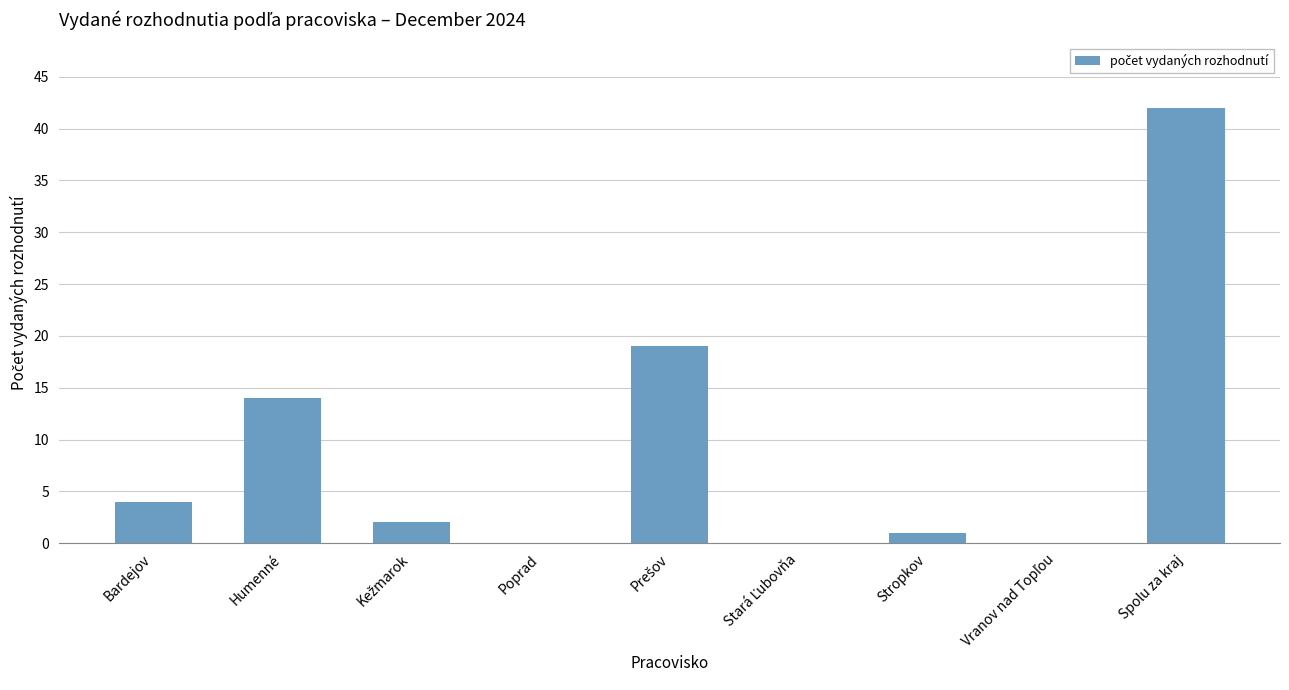

What is the sum of all values?

82